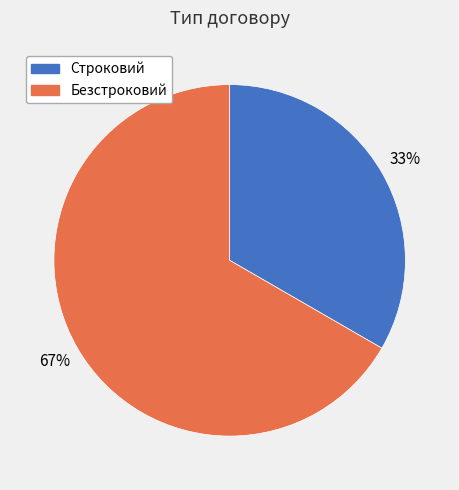

True or false: Безстроковий accounts for 55% of the total.

False